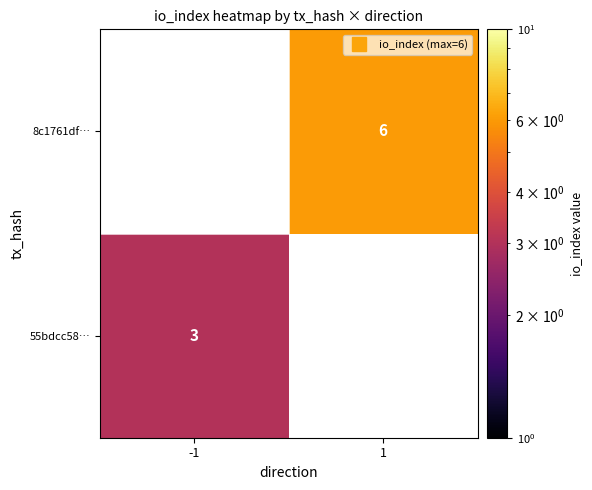

What is the maximum value shown in the chart?

6.0